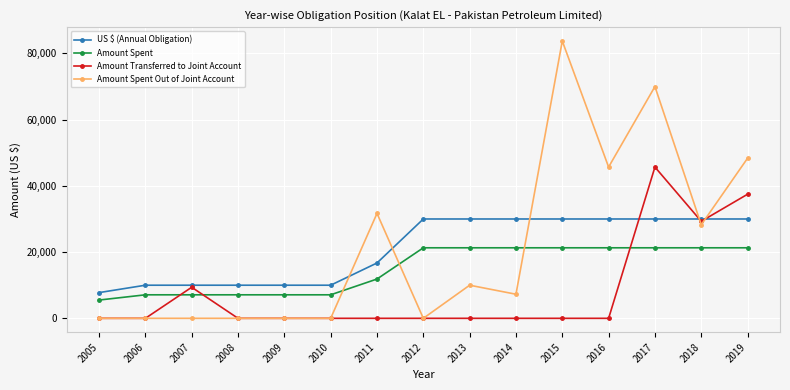

What is the total value across all series at 2017?

166985.0